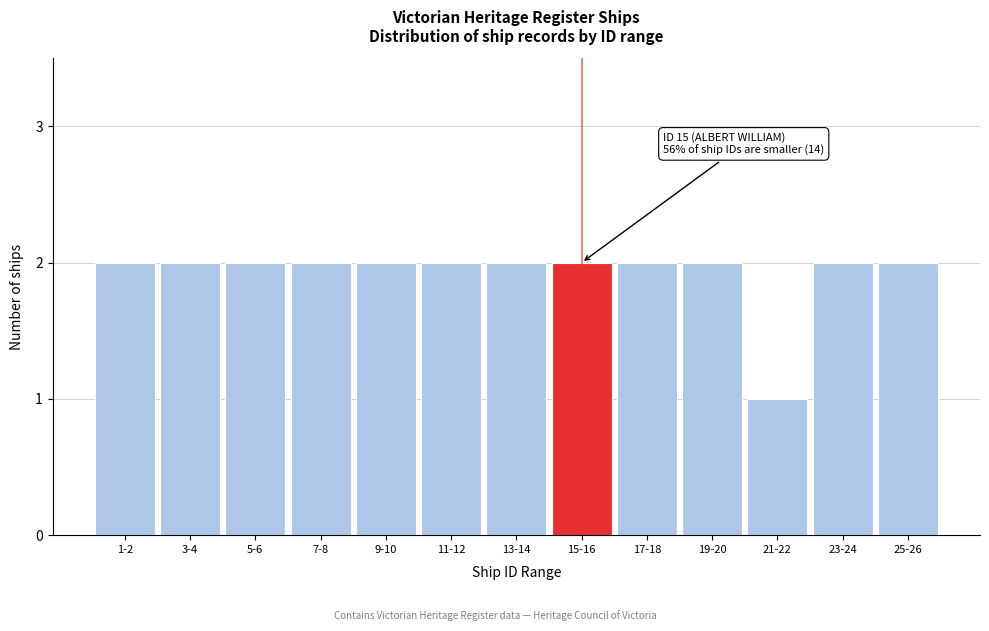

Reading left to right, what are all the values shown in this chart?

1-2=2	3-4=2	5-6=2	7-8=2	9-10=2	11-12=2	13-14=2	15-16=2	17-18=2	19-20=2	21-22=1	23-24=2	25-26=2